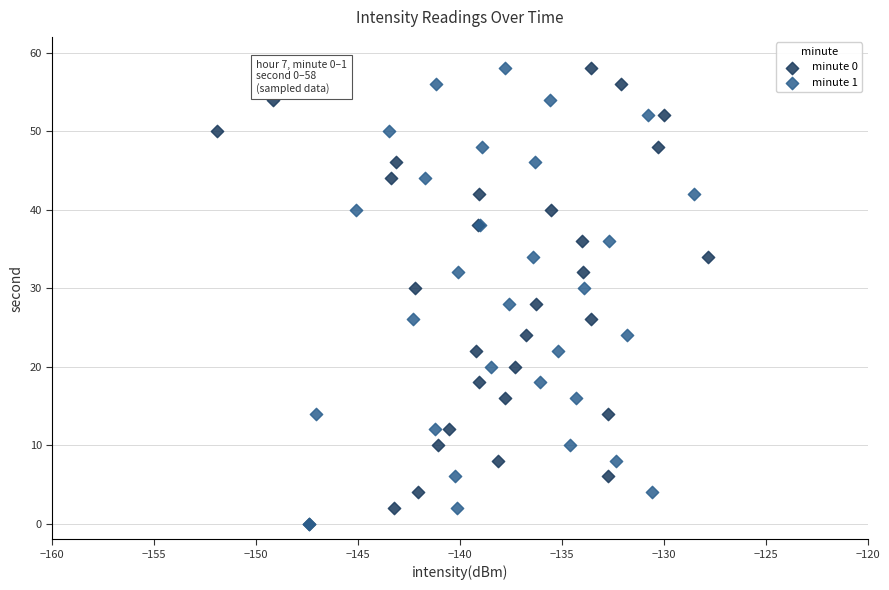

What are all the series names shown in the legend?

minute 0, minute 1